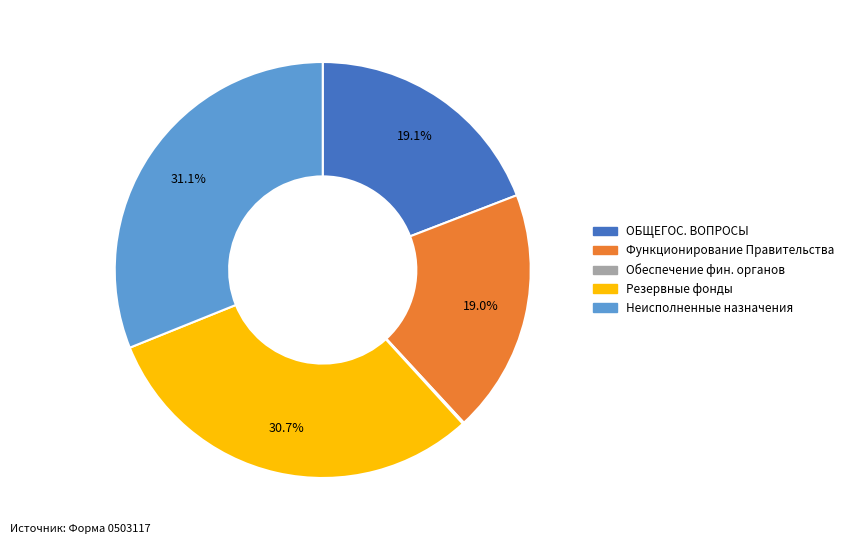

Does any single category account for the majority?

No